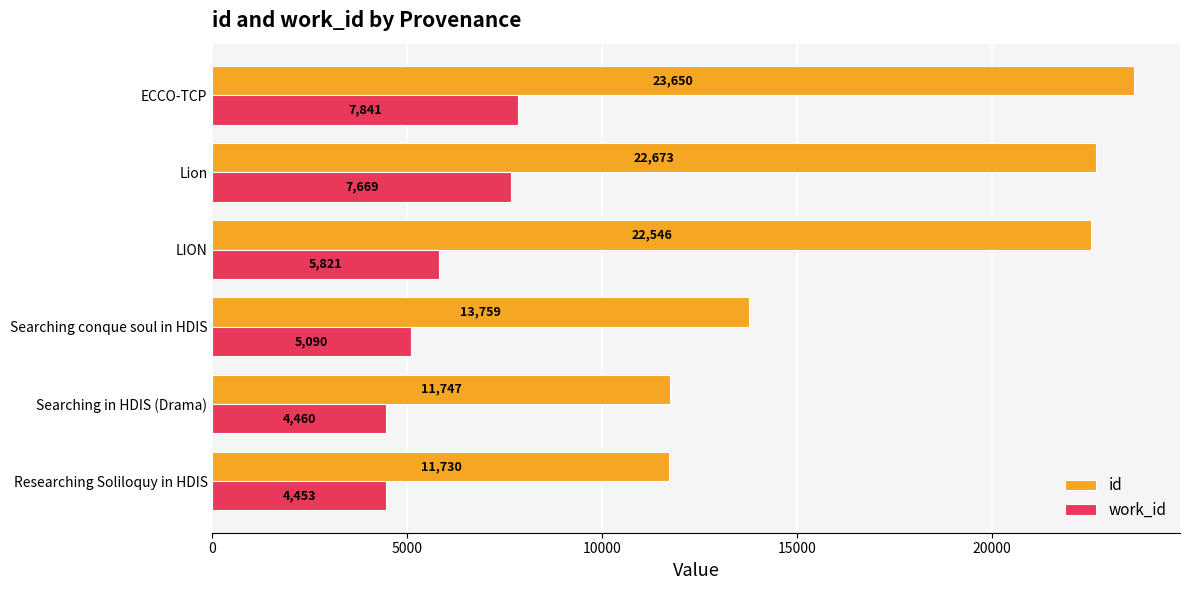

Read the id value at Searching in HDIS (Drama), to the nearest 10.

11750